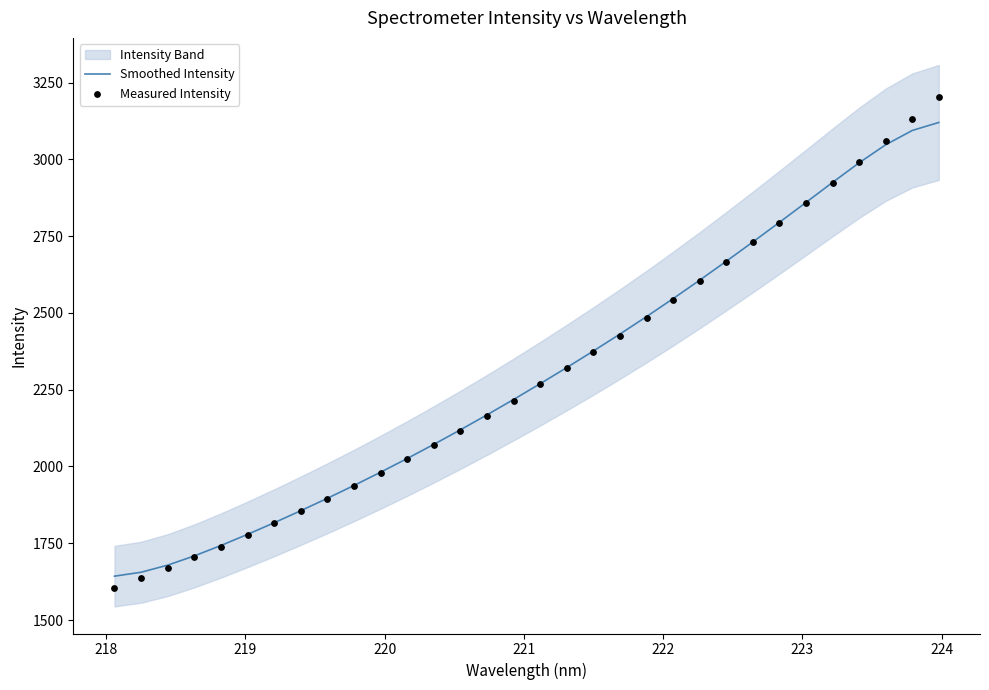

Is the value of Smoothed Intensity at 22 greater than the value of Measured Intensity at 221?

Yes